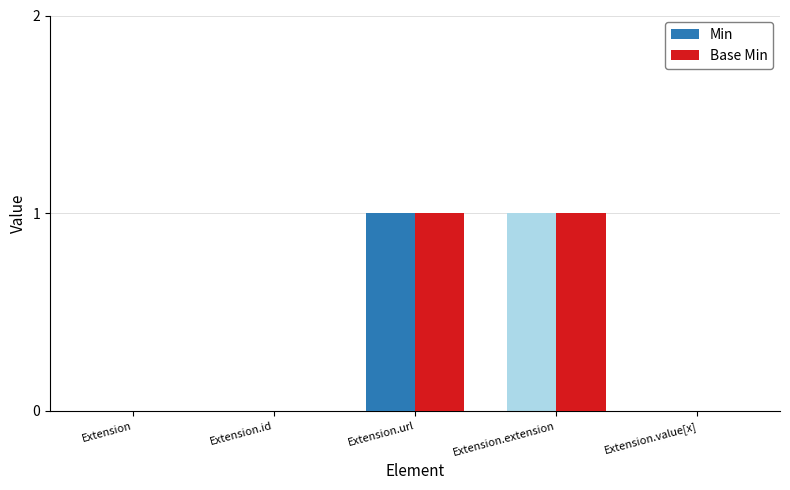

Count the number of data series in this chart.

2